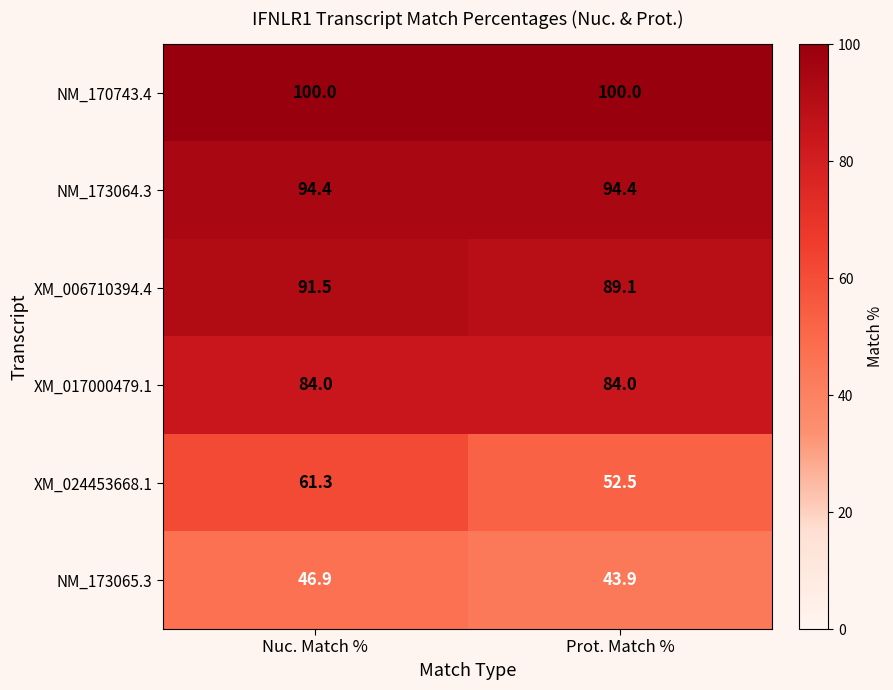

Where is XM_024453668.1 nearest to the value 56?

Prot. Match %